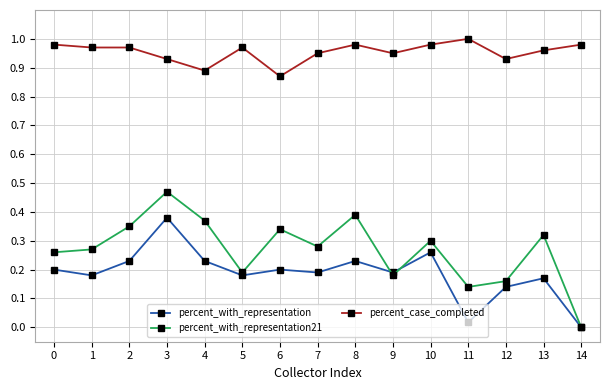

Which series changed the most between 13 and 14?

percent_with_representation21